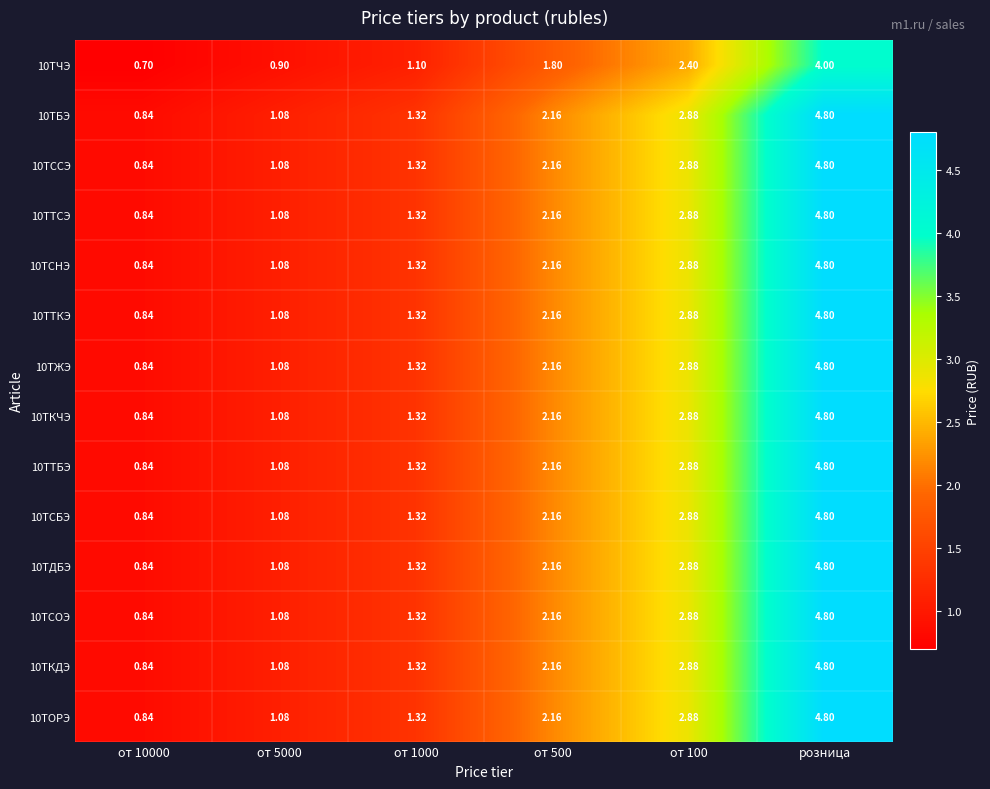

At which label does 10ТСНЭ reach its peak?

розница